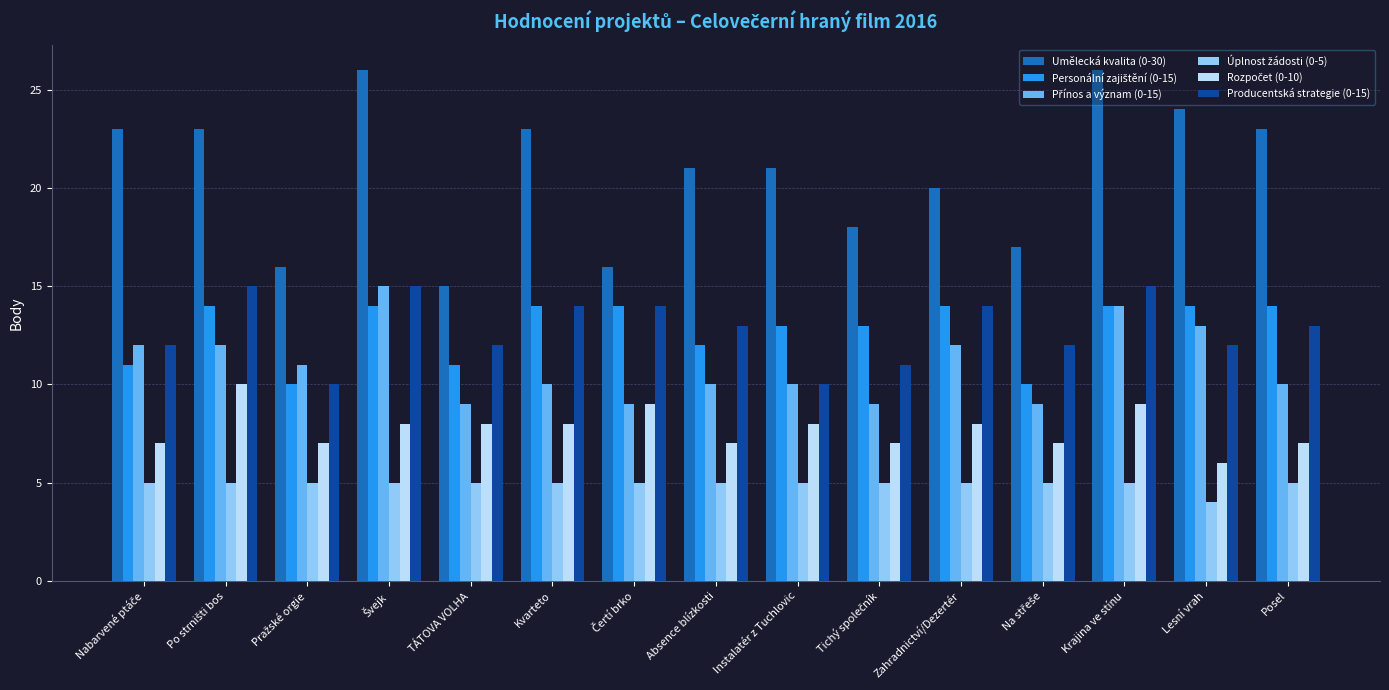

How many groups of bars are there?

15